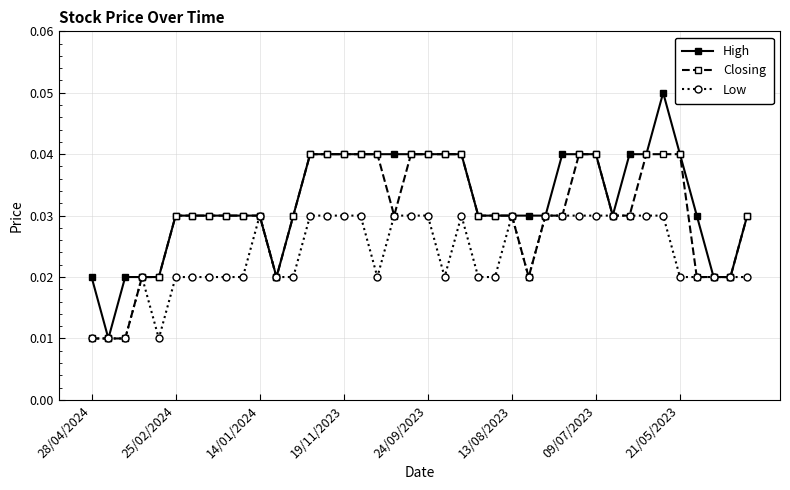

List the series in order of their overall mean, highest first.

High, Closing, Low